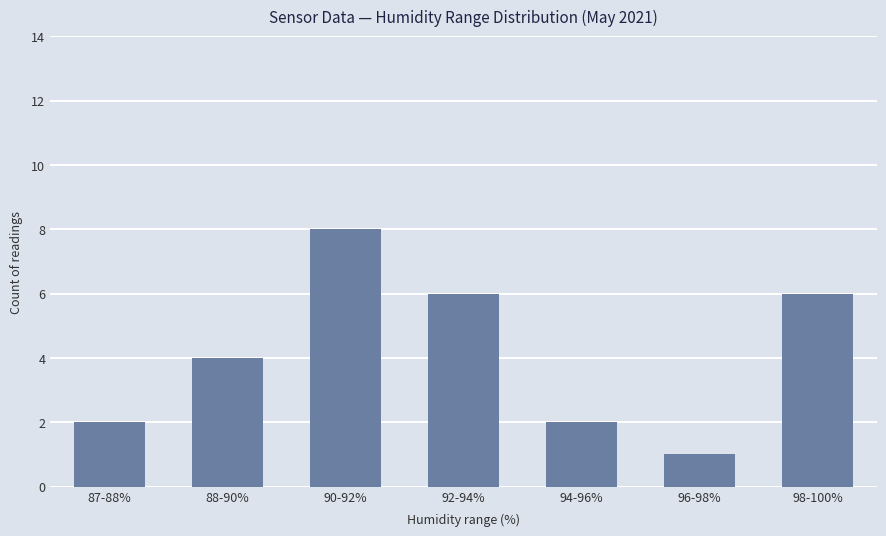

What is the average value?

4